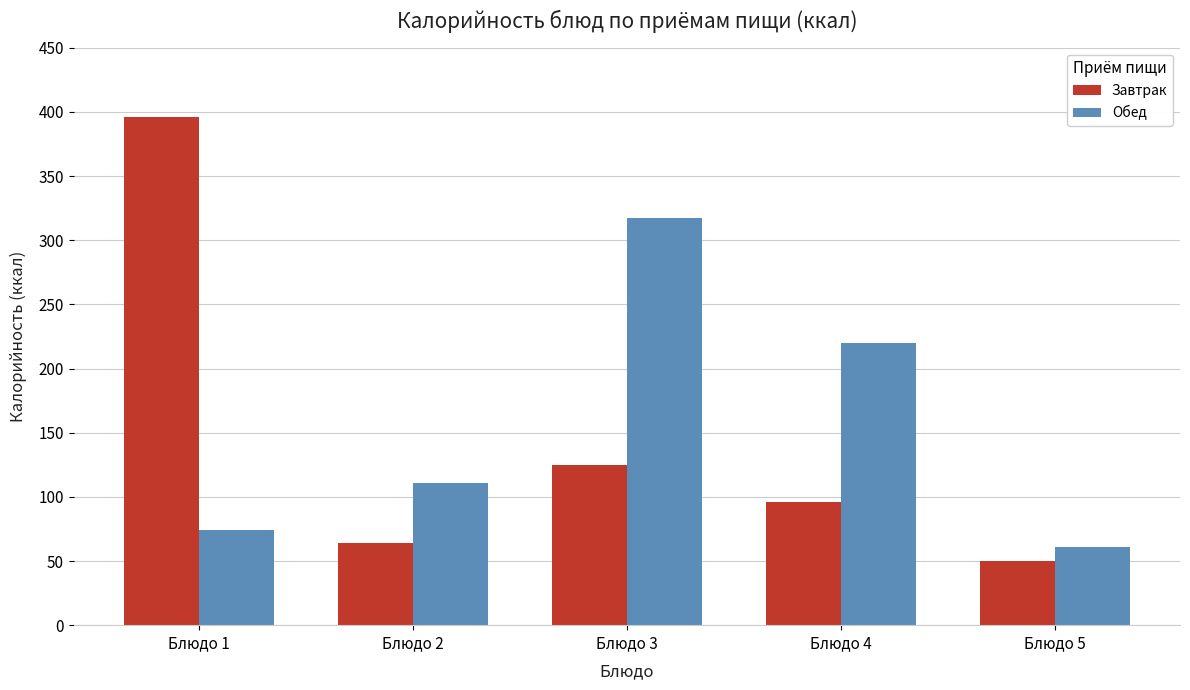

True or false: Завтрак has a value of 96 at Блюдо 4.

True